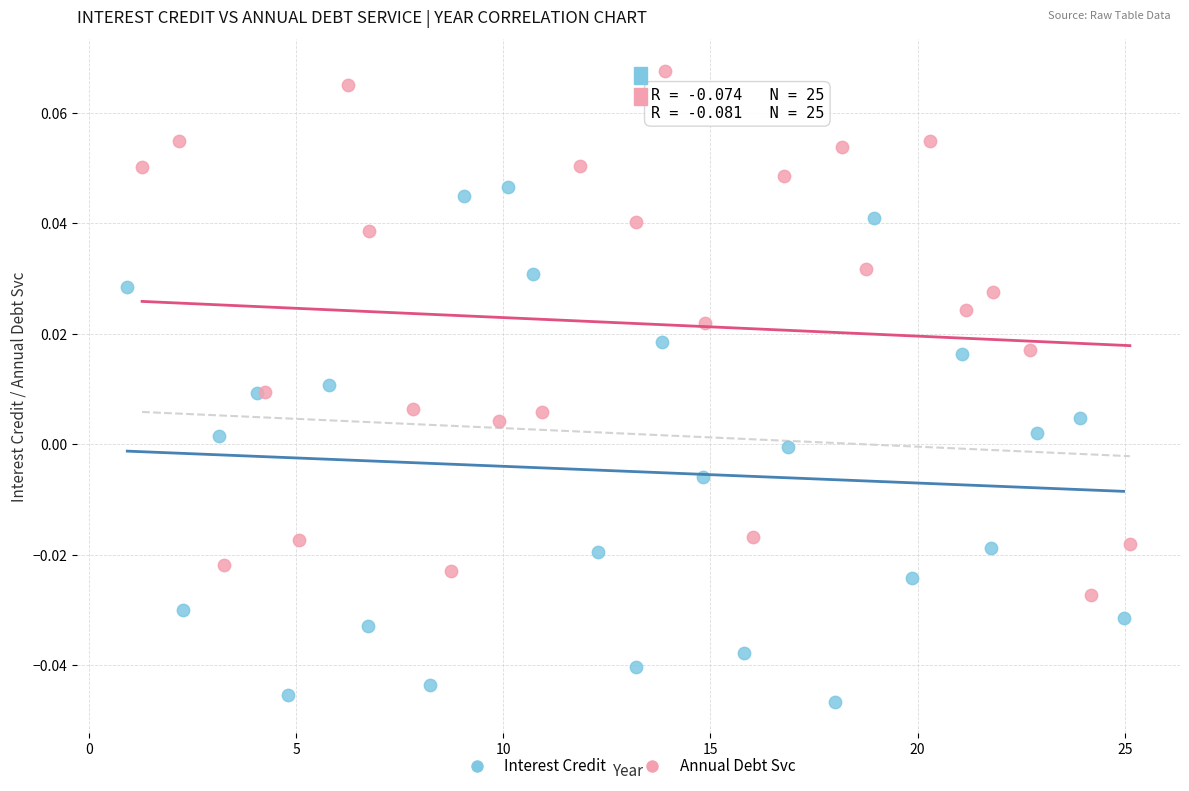

Which series reaches the maximum Y coordinate?

Annual Debt Svc